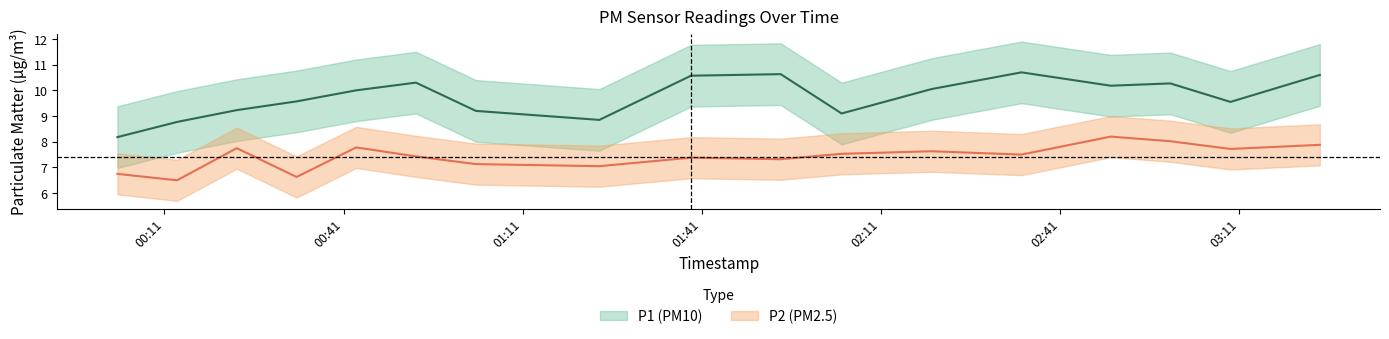

What is the spread (max minus min) of values at 03:09?

1.8